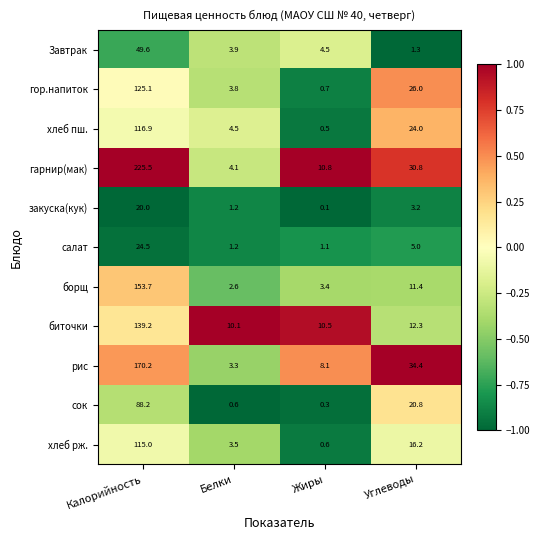

What is the difference between the хлеб рж. values at Белки and Калорийность?

111.5